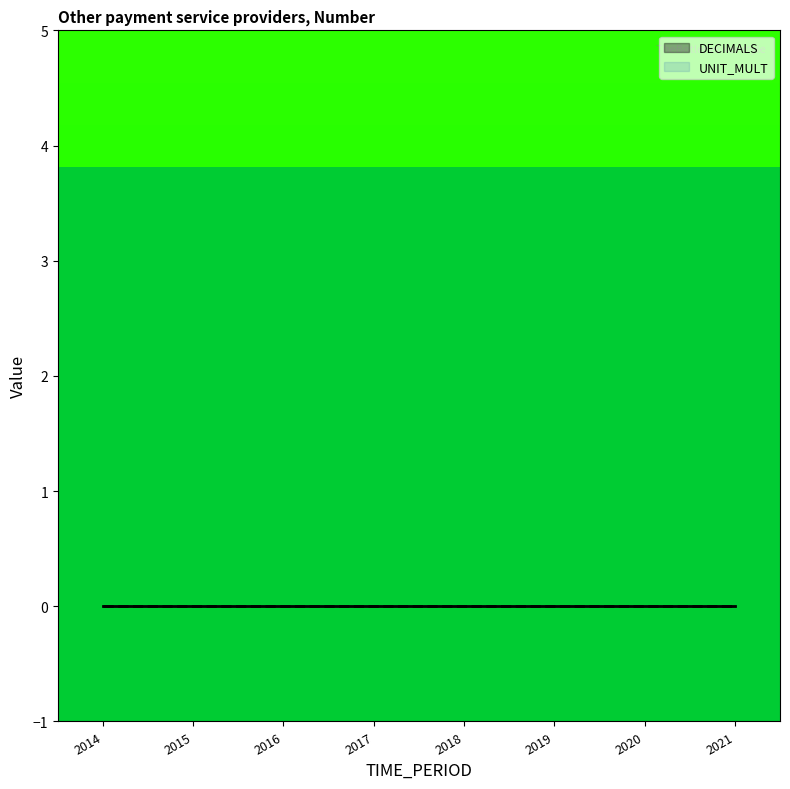

Count the number of data series in this chart.

3